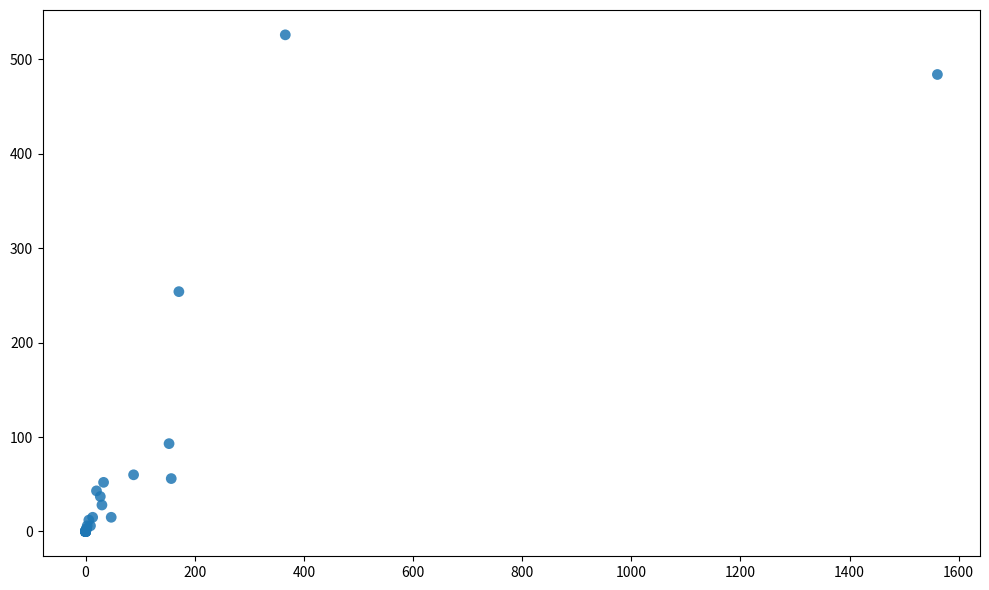

What Y value in the scatter plot is closest to 263?

254